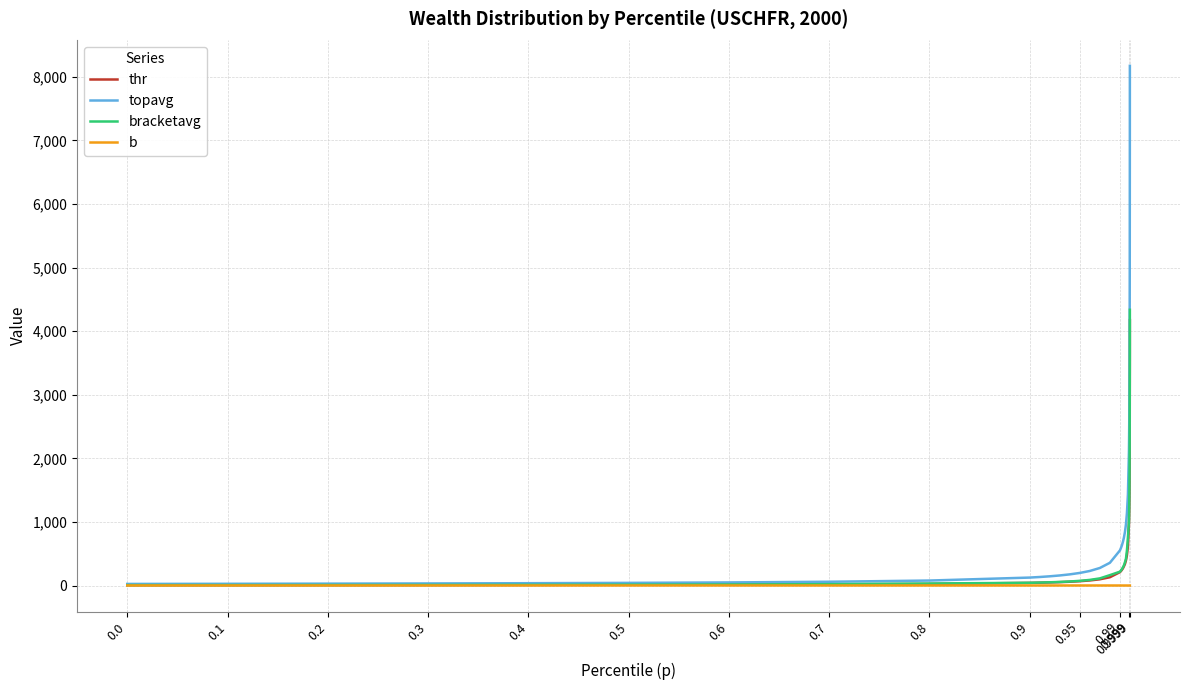

Which series has the largest total across all categories?

topavg